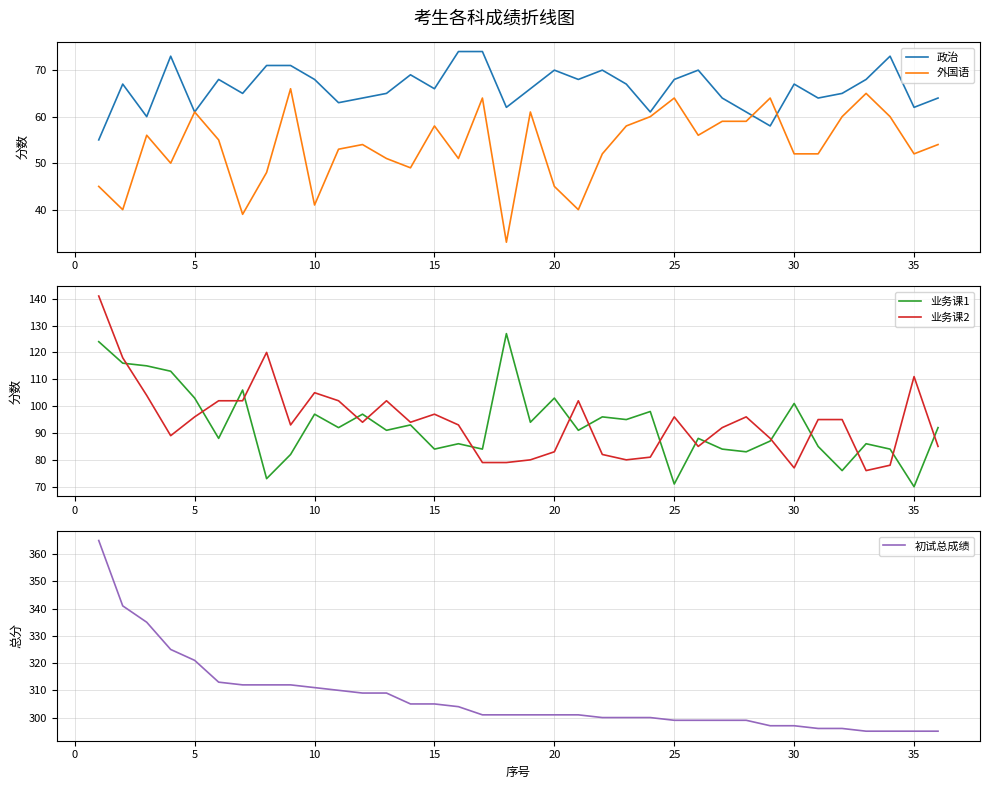

True or false: 初试总成绩 has more than 2 interior local peaks.

False